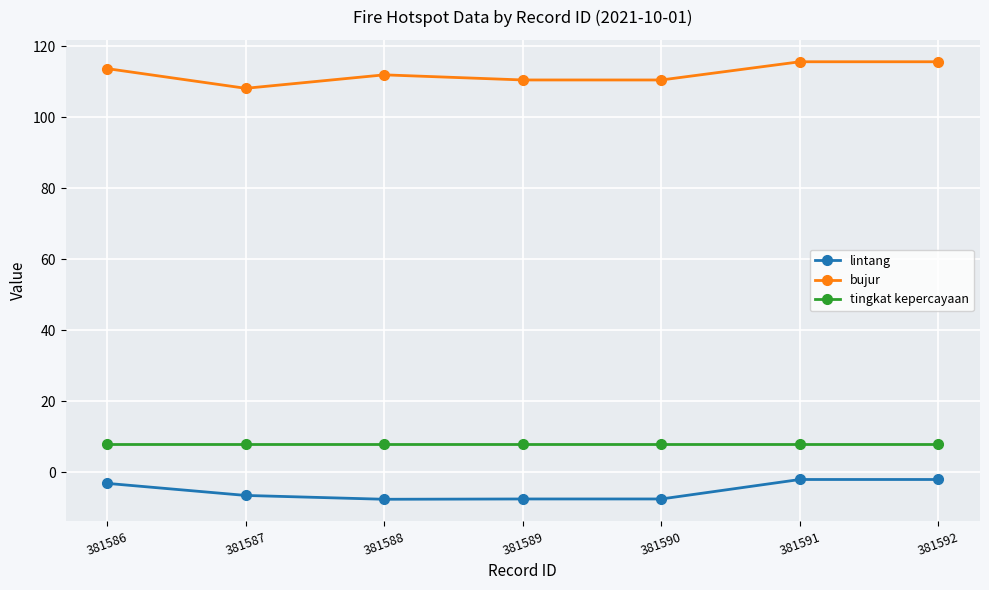

What is the minimum value shown in the chart?

-7.6